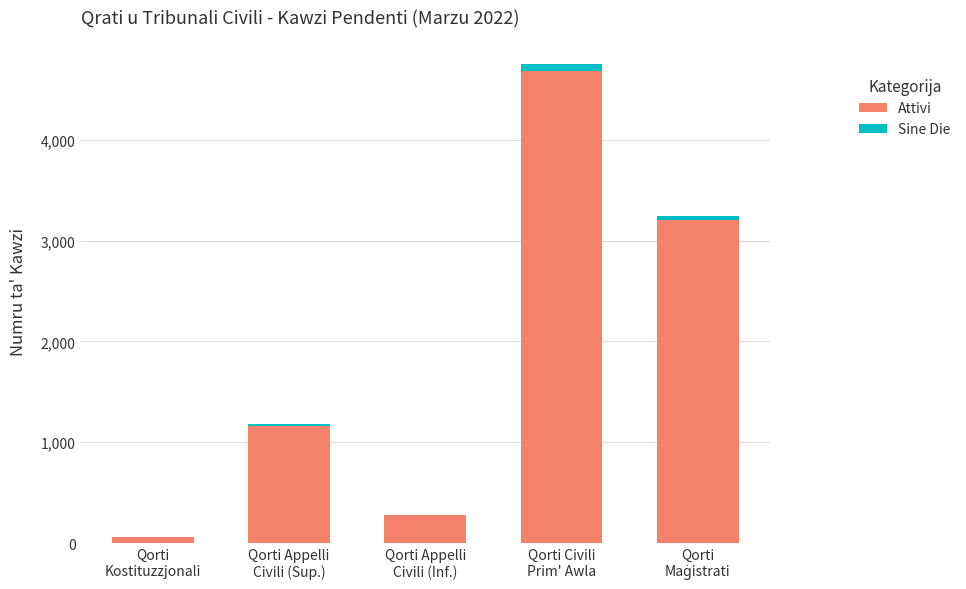

At which category is the sum across all series the highest?

Qorti Civili
Prim' Awla